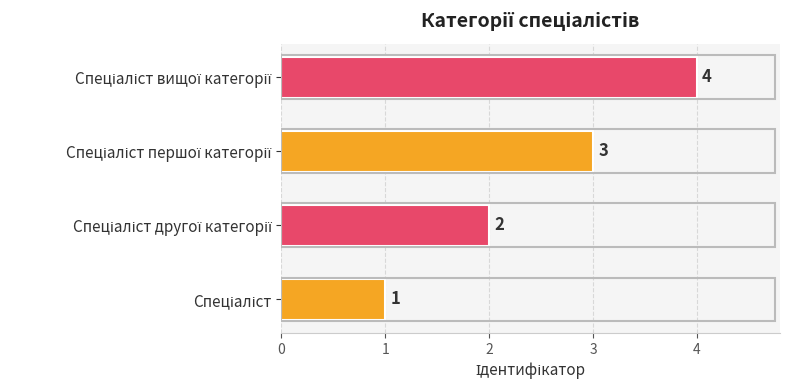

How many values are between 2 and 4?

3